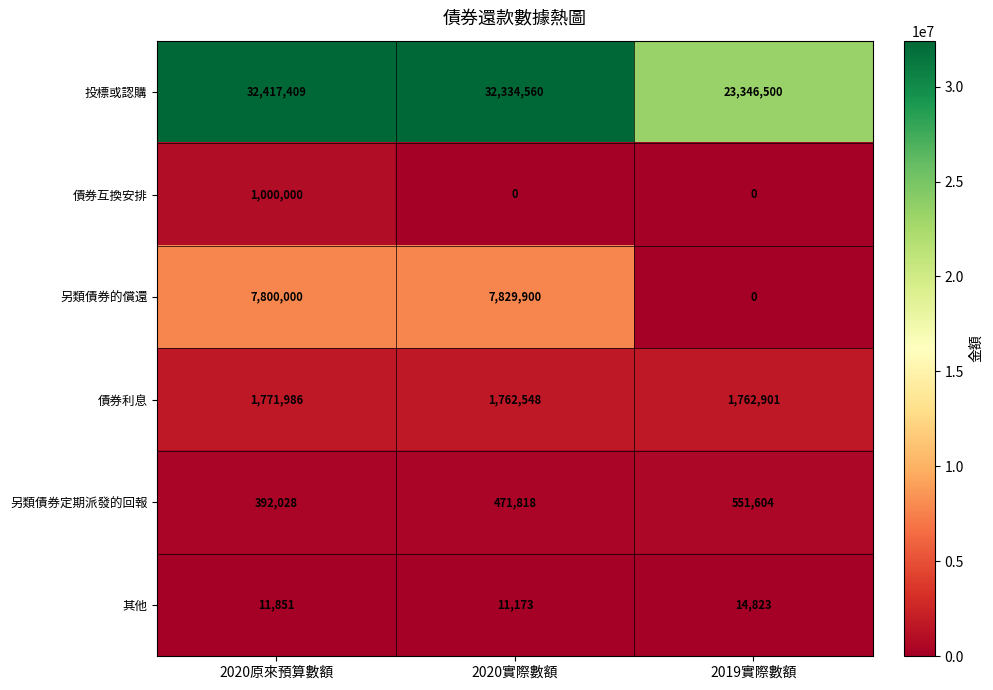

Which label corresponds to the largest value in the chart?

2020原來預算數額